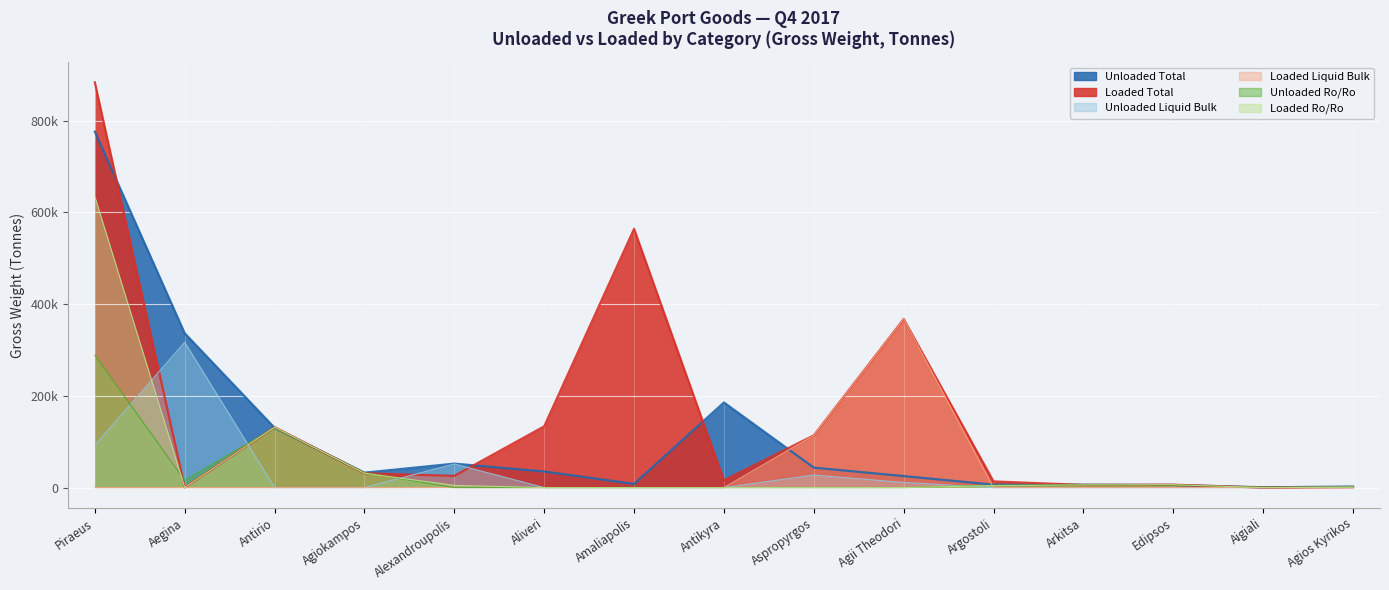

At which category is the sum across all series the highest?

Piraeus